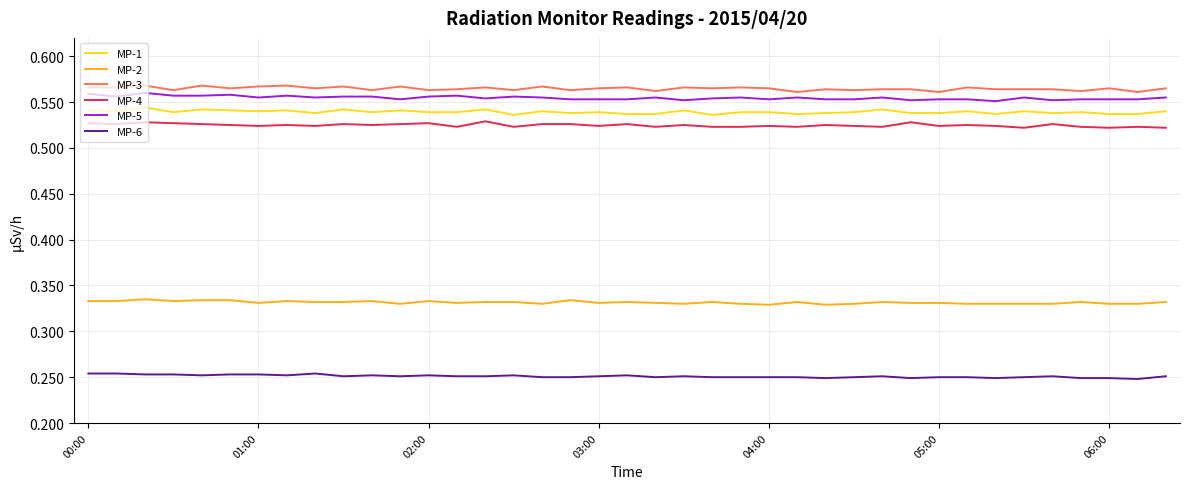

At how many categories does at least one series exceed 0?

39